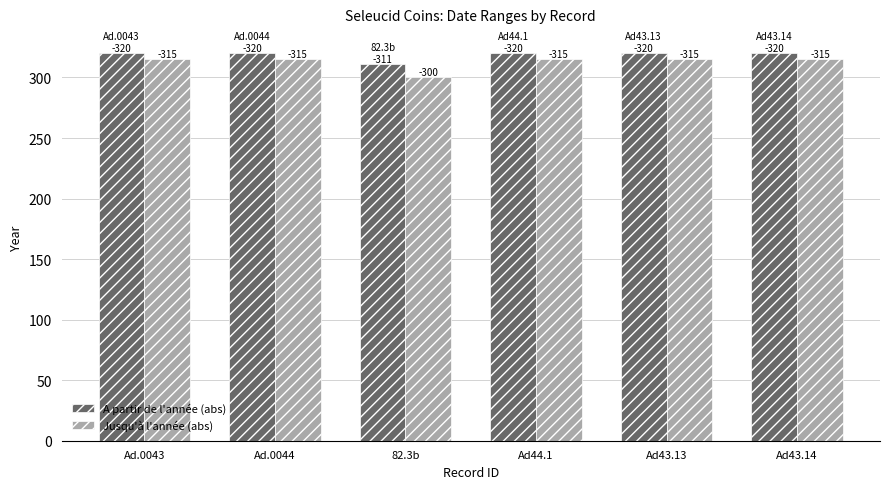

Which has a higher value, Ad43.14 or Ad.0044?

Ad43.14